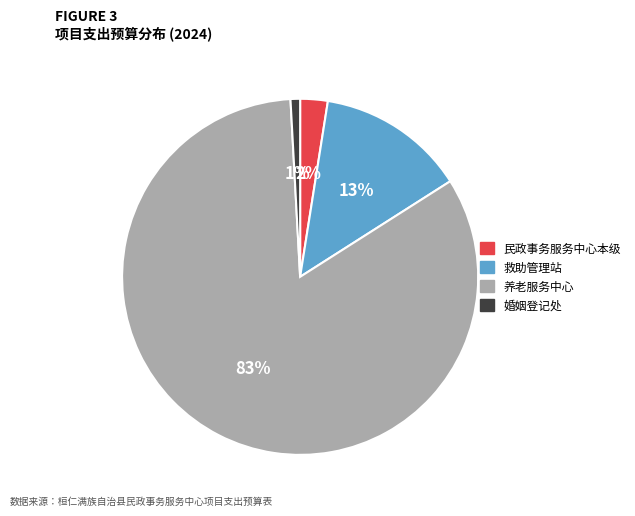

To the nearest percent, what is the average slice percentage?

25%